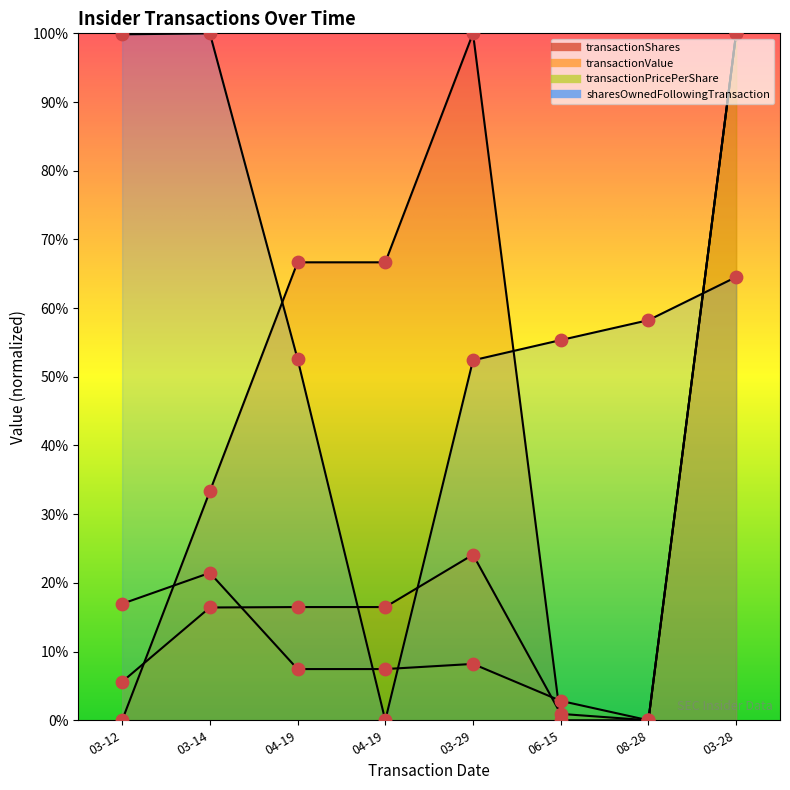

Which series has the largest total across all categories?

sharesOwnedFollowingTransaction